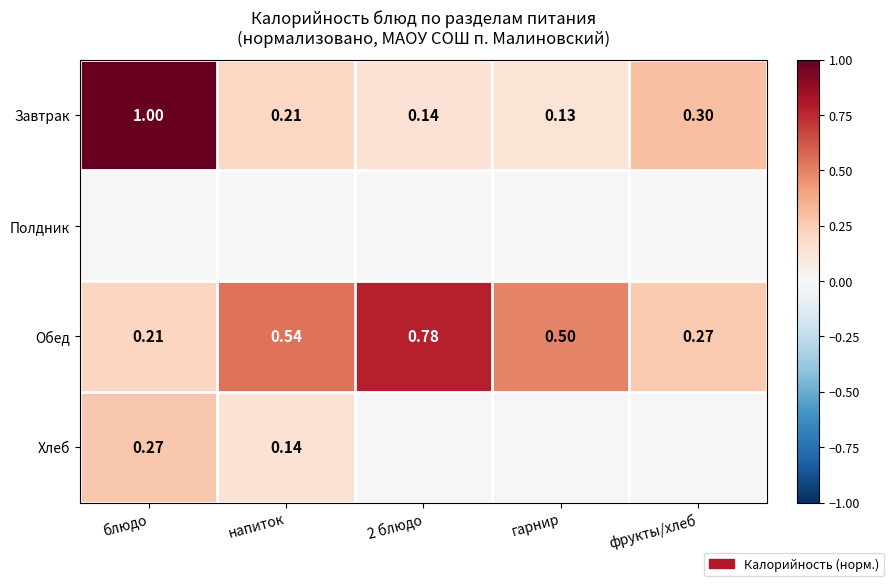

Rank the series at гарнир from lowest to highest value.

Полдник, Хлеб, Завтрак, Обед